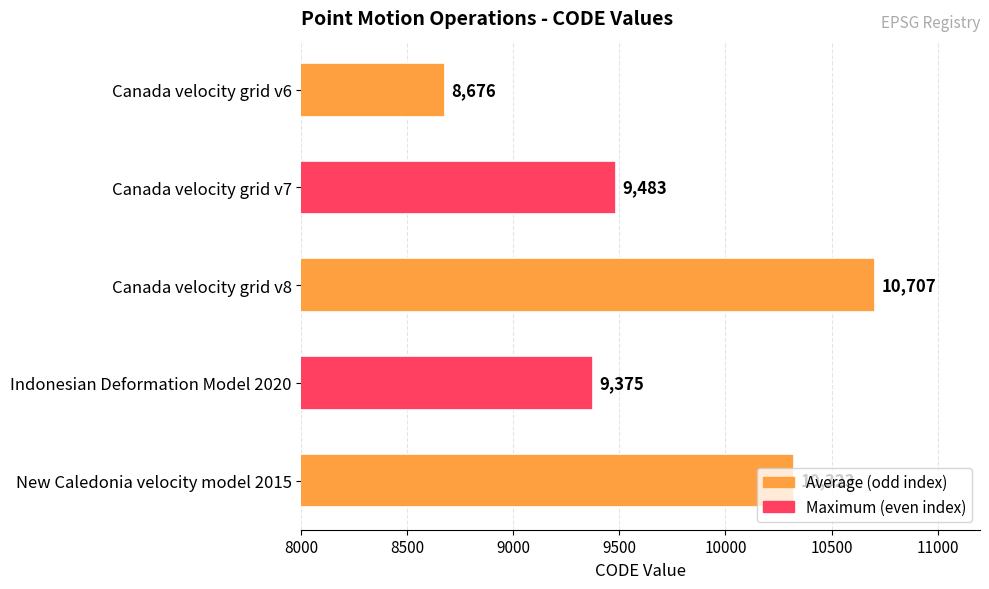

Are the bars horizontal?

Yes